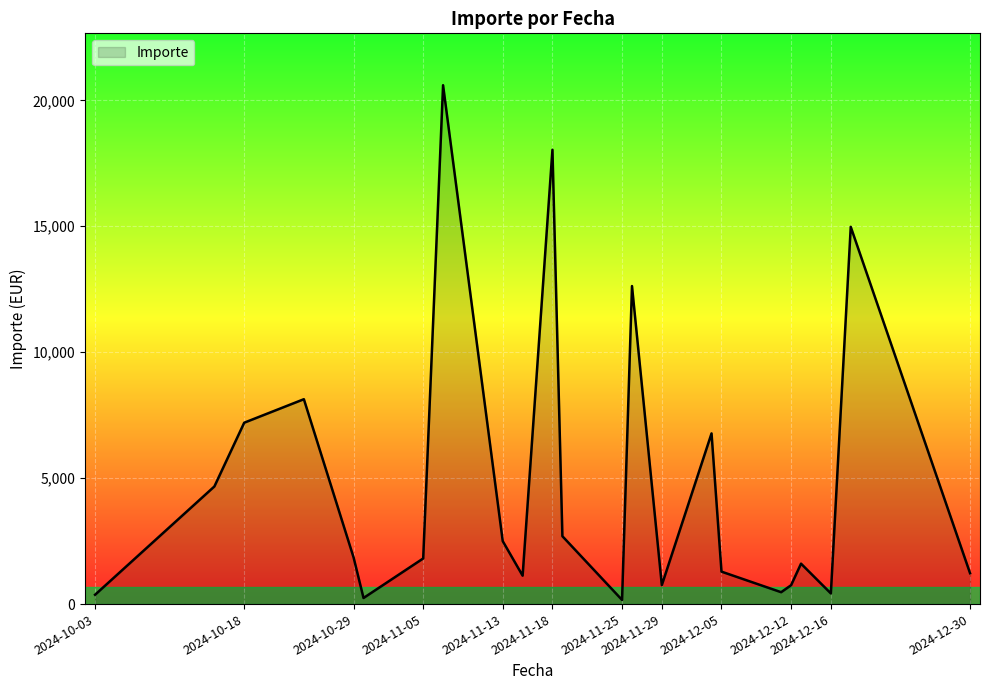

What is the difference between the maximum and minimum values?

20435.4